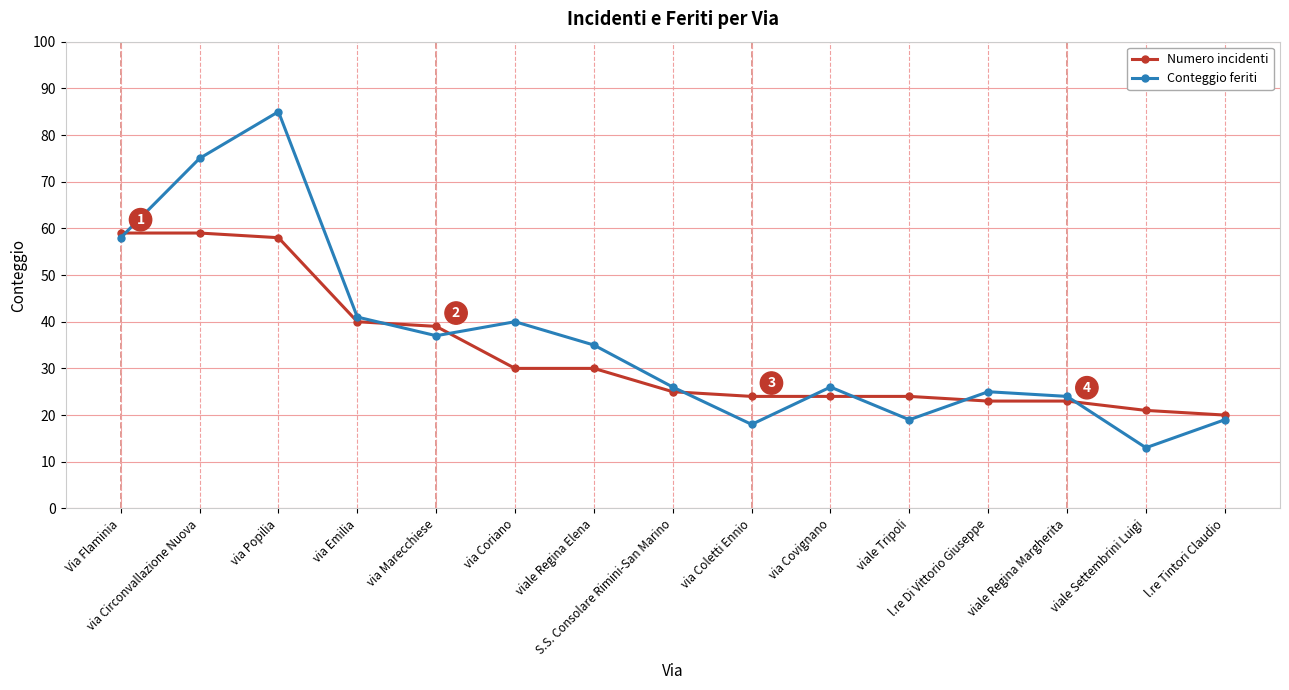

What is the sum of all Numero incidenti values?

499